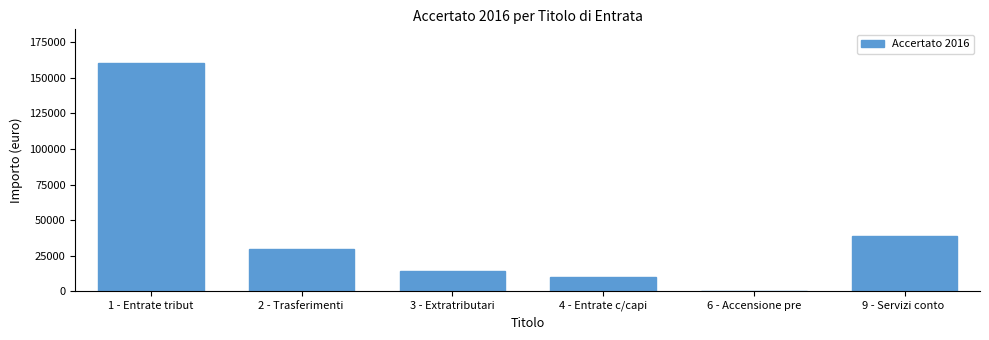

Reading left to right, what are all the values shown in this chart?

1 - Entrate tribut=160065.8	2 - Trasferimenti =29560.0	3 - Extratributari=14532.6	4 - Entrate c/capi=9940.8	6 - Accensione pre=0.0	9 - Servizi conto =38783.8